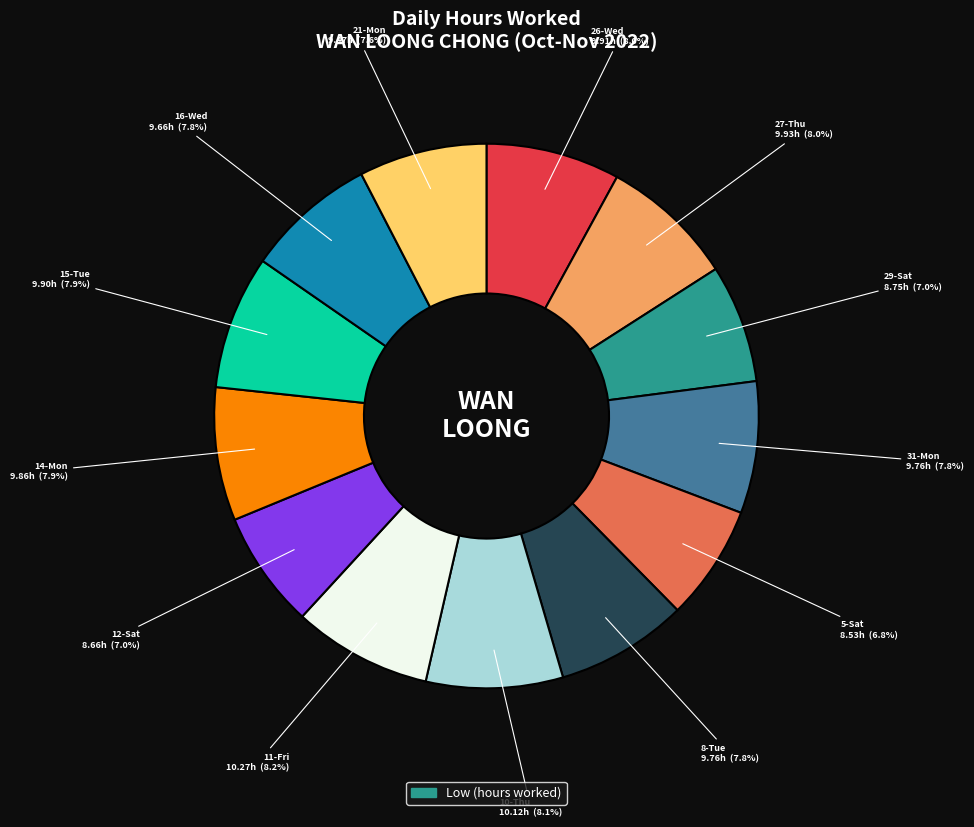

Is there any slice that represents more than half of the pie?

No